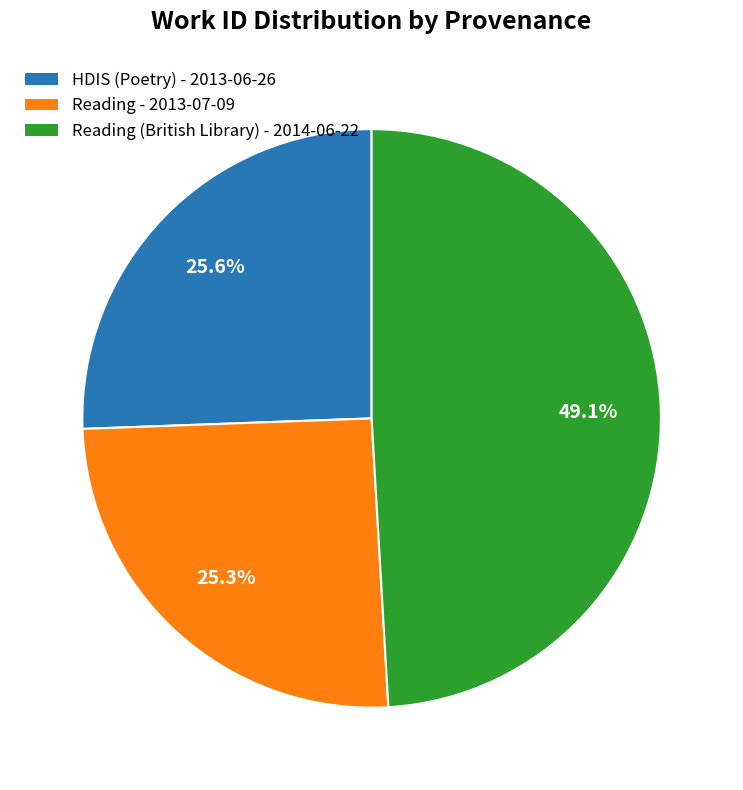

To the nearest percent, what is the average slice percentage?

33%